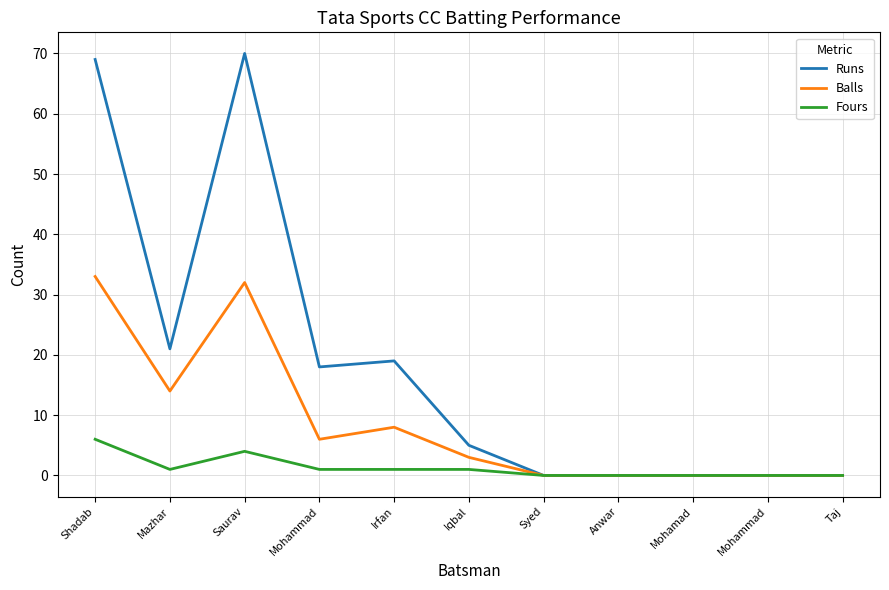

What are all the series names shown in the legend?

Runs, Balls, Fours